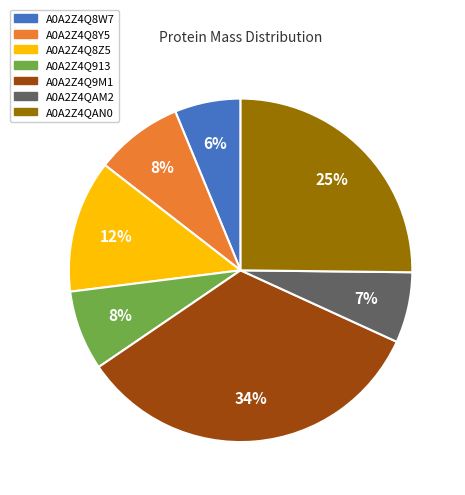

Is A0A2Z4QAN0 the majority of the pie?

No